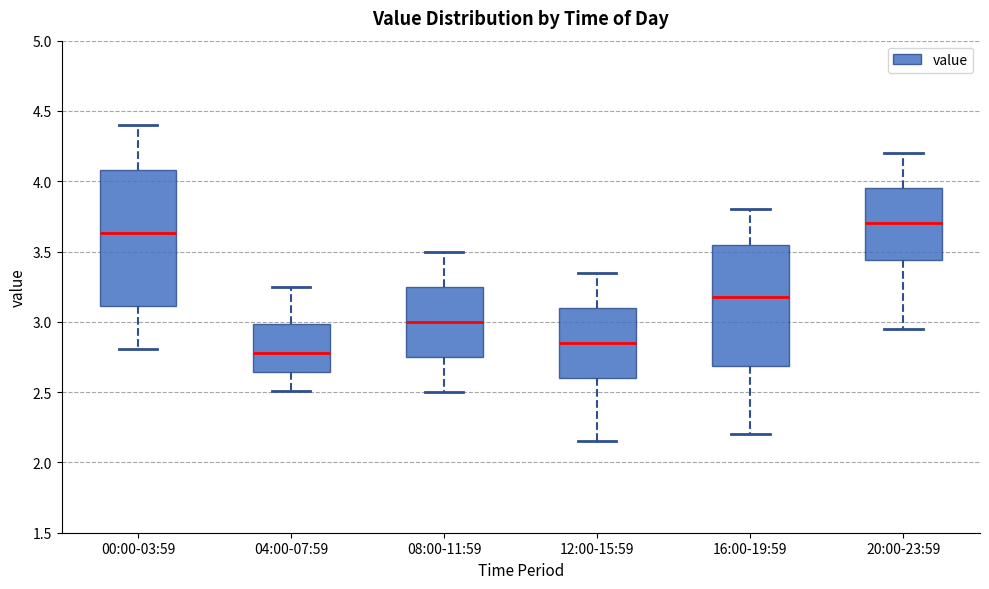

Which box's median line is the lowest?

04:00-07:59